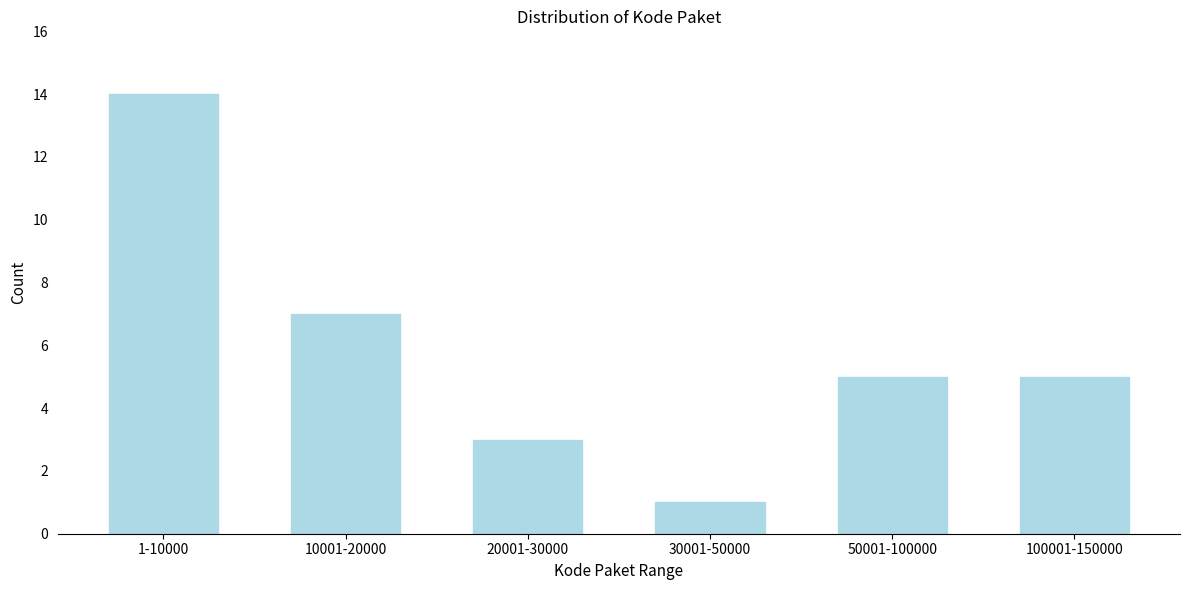

Reading left to right, what are all the values shown in this chart?

1-10000=14	10001-20000=7	20001-30000=3	30001-50000=1	50001-100000=5	100001-150000=5